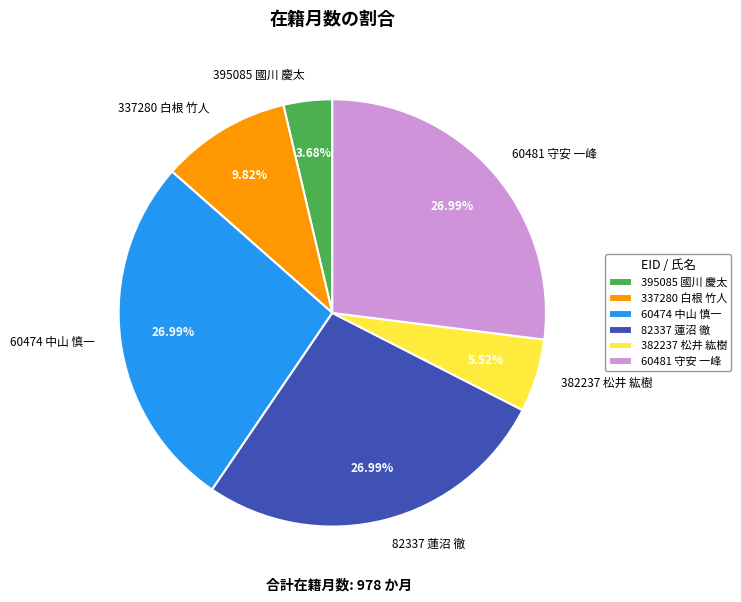

Which has a higher value, 395085 國川 慶太 or 382237 松井 紘樹?

382237 松井 紘樹